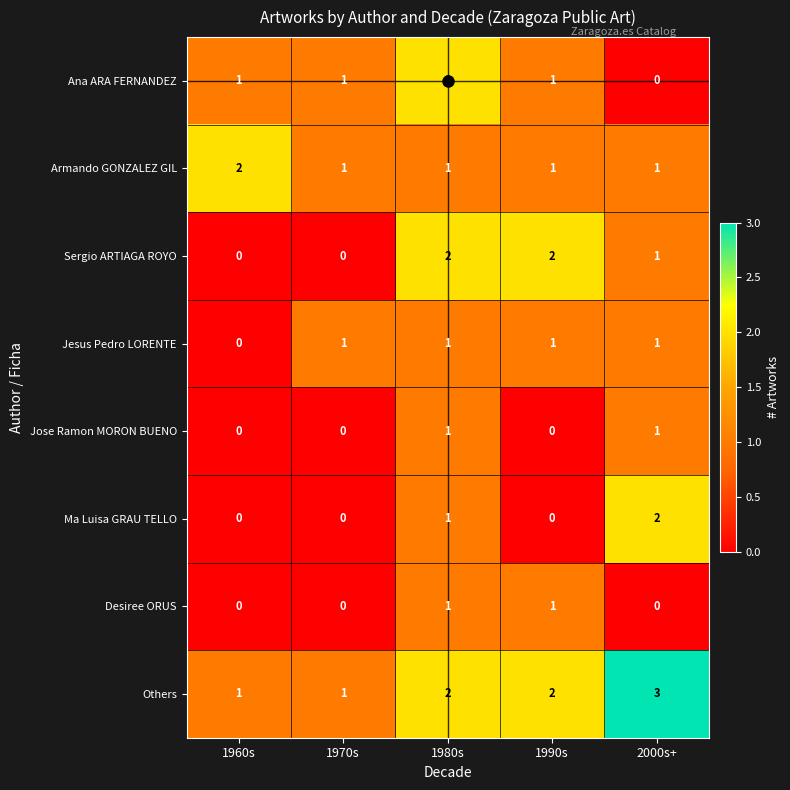

At which label does Ana ARA FERNANDEZ reach its minimum?

2000s+